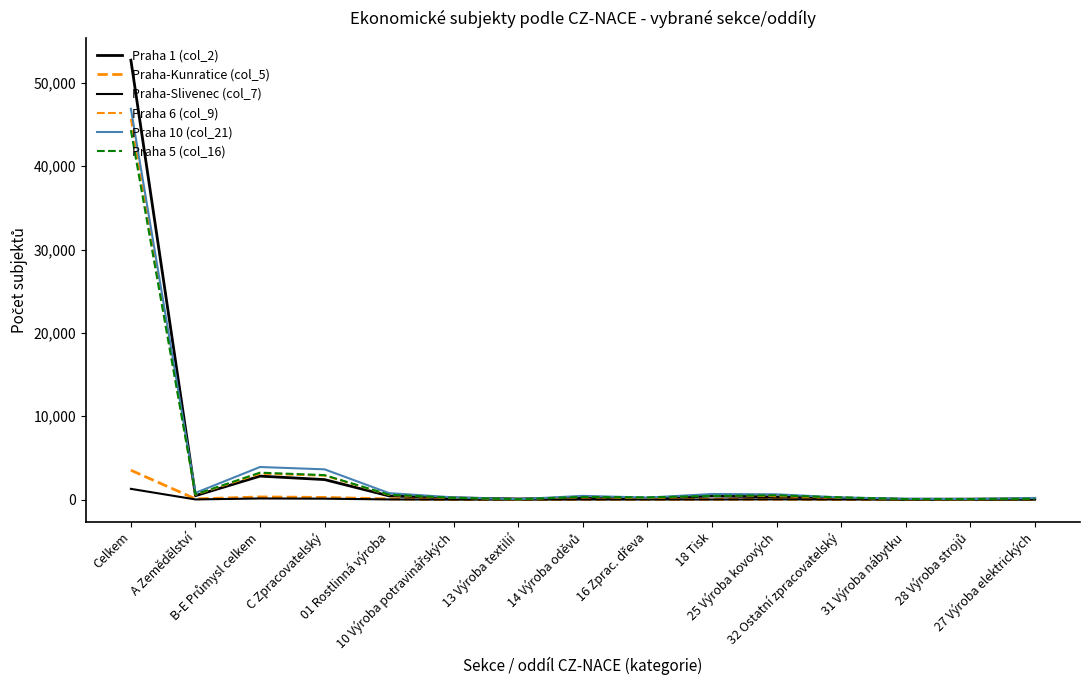

Reading left to right, list all the values displayed in this chart.

Praha 1 (col_2): Celkem=52716	A Zemědělství=474	B-E Průmysl celkem=2821	C Zpracovatelský=2404	01 Rostlinná výroba=445	10 Výroba potravinářských=209	13 Výroba textilií=80	14 Výroba oděvů=224	16 Zprac. dřeva=165	18 Tisk=435	25 Výroba kovových=333	32 Ostatní zpracovatelský=179	31 Výroba nábytku=45	28 Výroba strojů=60	27 Výroba elektrických=91
Praha-Kunratice (col_5): Celkem=3526	A Zemědělství=88	B-E Průmysl celkem=323	C Zpracovatelský=265	01 Rostlinná výroba=85	10 Výroba potravinářských=19	13 Výroba textilií=2	14 Výroba oděvů=35	16 Zprac. dřeva=32	18 Tisk=31	25 Výroba kovových=40	32 Ostatní zpracovatelský=18	31 Výroba nábytku=2	28 Výroba strojů=4	27 Výroba elektrických=14
Praha-Slivenec (col_7): Celkem=1292	A Zemědělství=24	B-E Průmysl celkem=140	C Zpracovatelský=115	01 Rostlinná výroba=24	10 Výroba potravinářských=3	13 Výroba textilií=1	14 Výroba oděvů=12	16 Zprac. dřeva=13	18 Tisk=16	25 Výroba kovových=31	32 Ostatní zpracovatelský=14	31 Výroba nábytku=4	28 Výroba strojů=1	27 Výroba elektrických=3
Praha 6 (col_9): Celkem=45661	A Zemědělství=592	B-E Průmysl celkem=3112	C Zpracovatelský=2877	01 Rostlinná výroba=560	10 Výroba potravinářských=228	13 Výroba textilií=35	14 Výroba oděvů=365	16 Zprac. dřeva=181	18 Tisk=543	25 Výroba kovových=414	32 Ostatní zpracovatelský=234	31 Výroba nábytku=72	28 Výroba strojů=53	27 Výroba elektrických=159
Praha 10 (col_21): Celkem=46877	A Zemědělství=809	B-E Průmysl celkem=3914	C Zpracovatelský=3634	01 Rostlinná výroba=779	10 Výroba potravinářských=270	13 Výroba textilií=50	14 Výroba oděvů=453	16 Zprac. dřeva=245	18 Tisk=673	25 Výroba kovových=635	32 Ostatní zpracovatelský=263	31 Výroba nábytku=108	28 Výroba strojů=65	27 Výroba elektrických=201
Praha 5 (col_16): Celkem=44317	A Zemědělství=624	B-E Průmysl celkem=3235	C Zpracovatelský=2940	01 Rostlinná výroba=587	10 Výroba potravinářských=219	13 Výroba textilií=52	14 Výroba oděvů=326	16 Zprac. dřeva=263	18 Tisk=450	25 Výroba kovových=516	32 Ostatní zpracovatelský=265	31 Výroba nábytku=64	28 Výroba strojů=75	27 Výroba elektrických=108